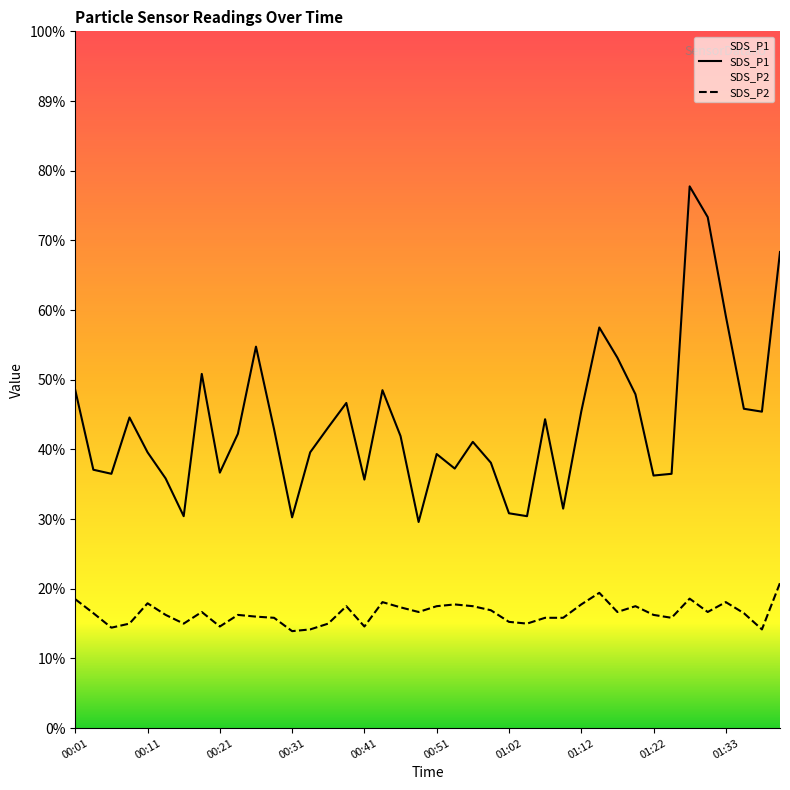

At 01:04, list the series in order from largest to smallest.

SDS_P1, SDS_P2